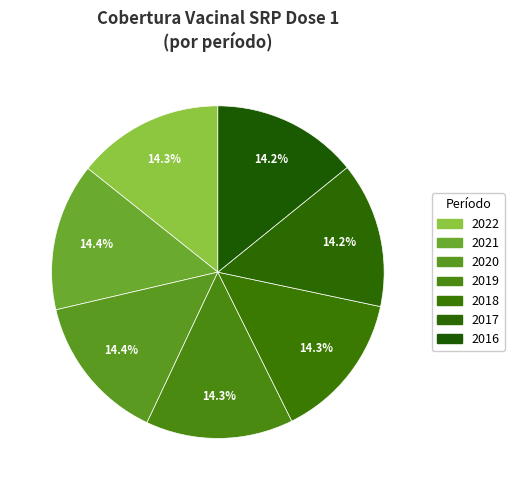

The 2017 slice represents 14% of the pie. True or false?

True